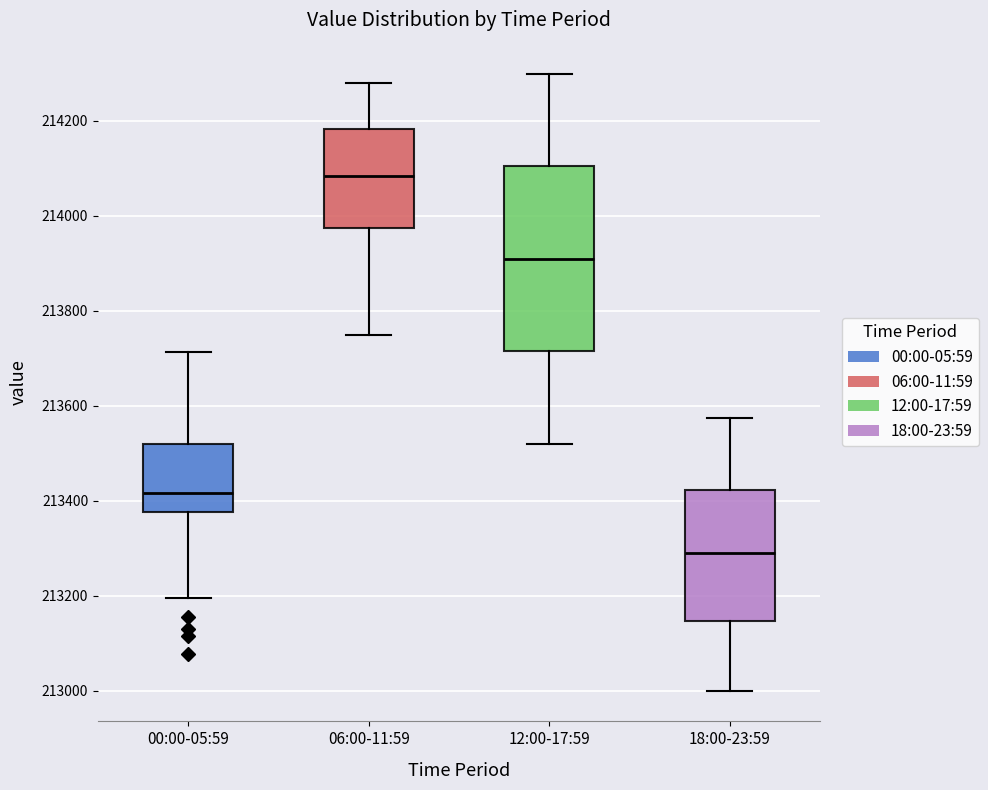

Reading left to right, transcribe this box plot: for each box, give where its median line is, the range the box spans, and where its two whiskers end, as read against the y-axis. The values are not printed on the chart, so give them approximately, as read against the axis.

00:00-05:59: median 213420, box 213380 to 213520, whiskers 213200 to 213720
06:00-11:59: median 214080, box 213980 to 214180, whiskers 213760 to 214280
12:00-17:59: median 213920, box 213720 to 214100, whiskers 213520 to 214300
18:00-23:59: median 213300, box 213140 to 213420, whiskers 213000 to 213580